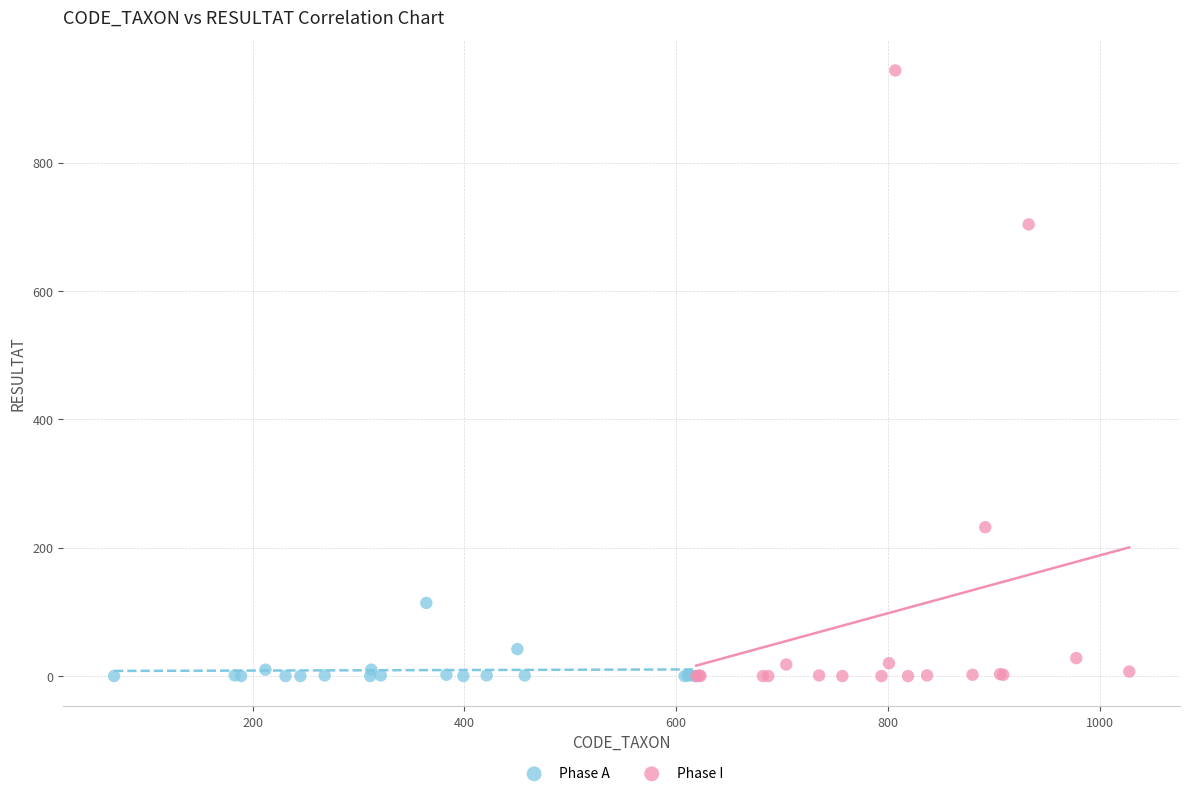

Which series reaches the maximum Y coordinate?

Phase I